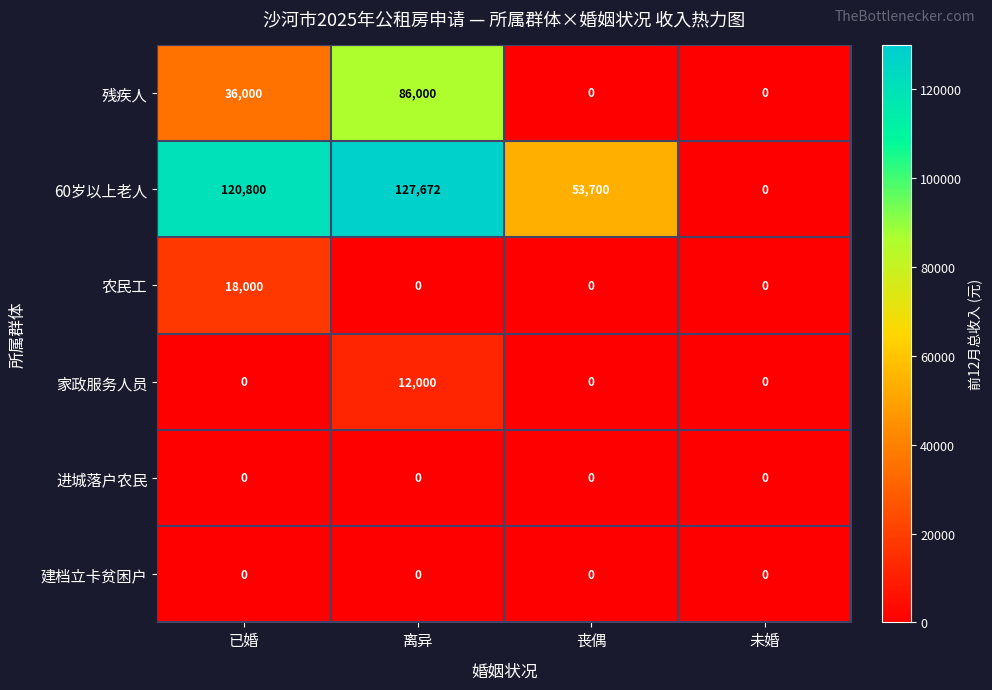

Which series has the largest range (max minus min)?

60岁以上老人